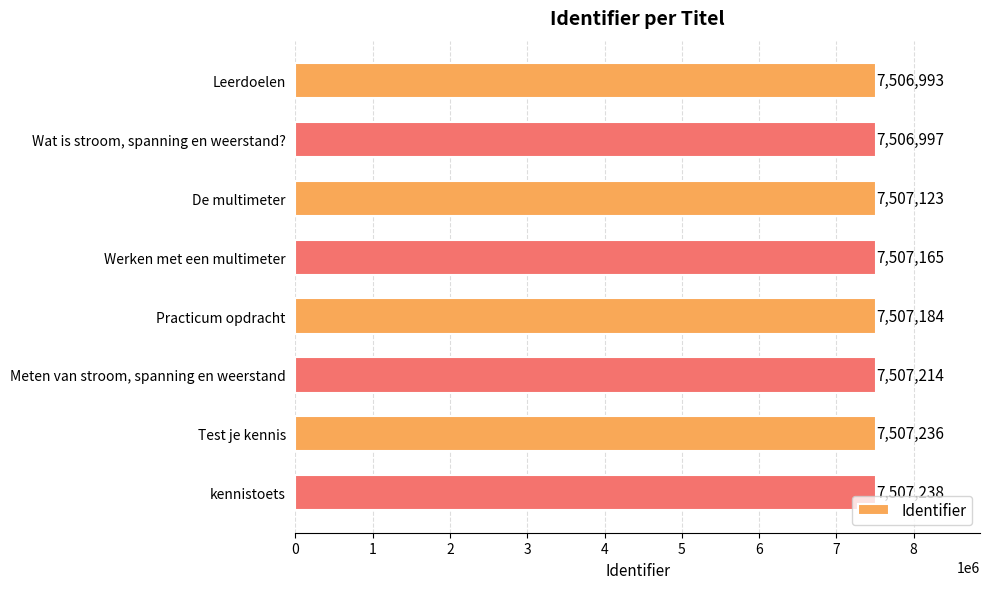

Where is the data nearest to the value 7507115?

De multimeter